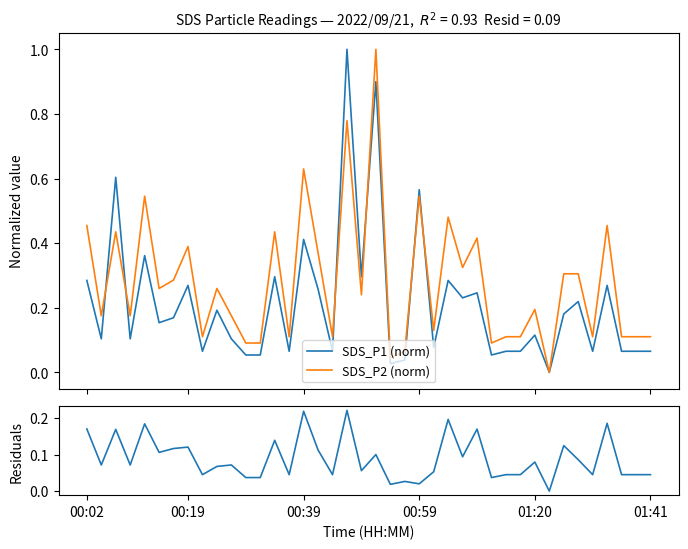

List the series in order of their overall mean, lowest first.

|SDS_P1 − SDS_P2|, SDS_P1 (norm), SDS_P2 (norm)